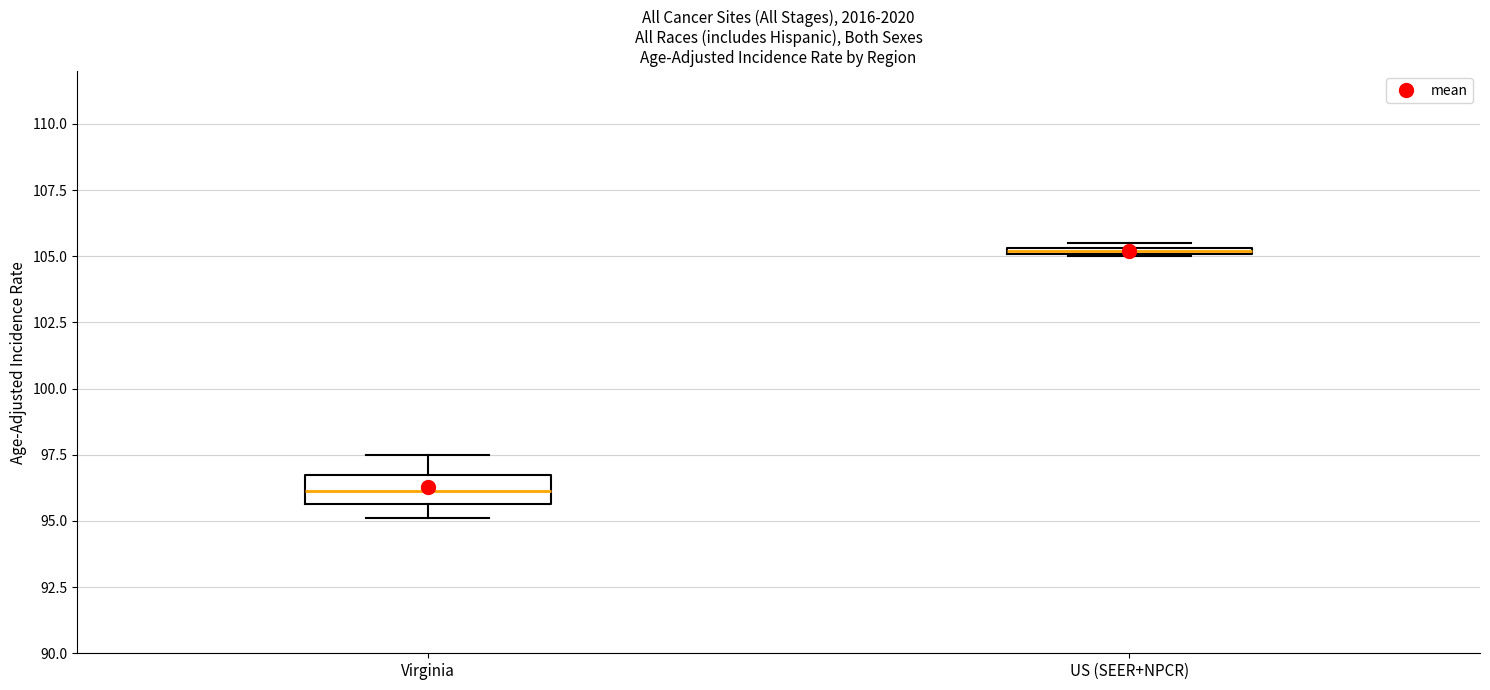

Which box has the highest median line?

US (SEER+NPCR)